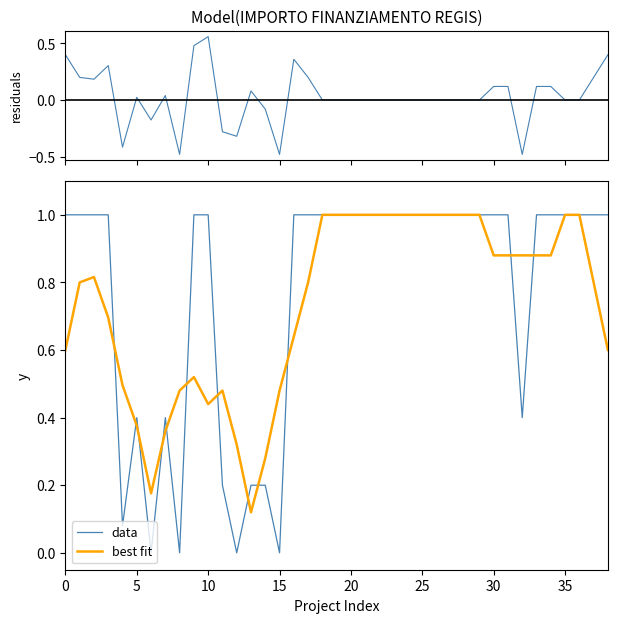

True or false: data and residuals cross at least once.

False